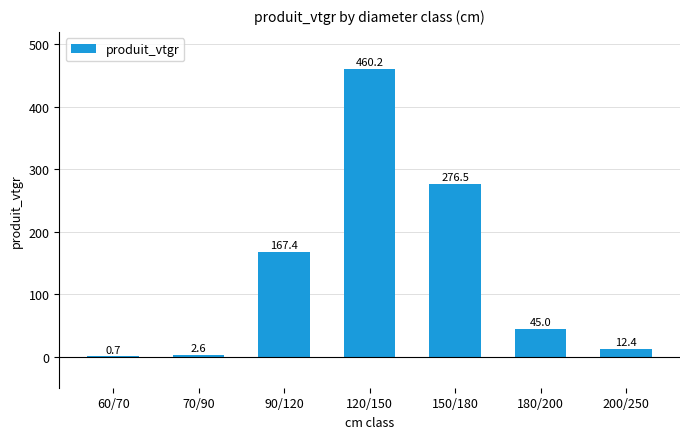

The value at 150/180 is 427.3. True or false?

False